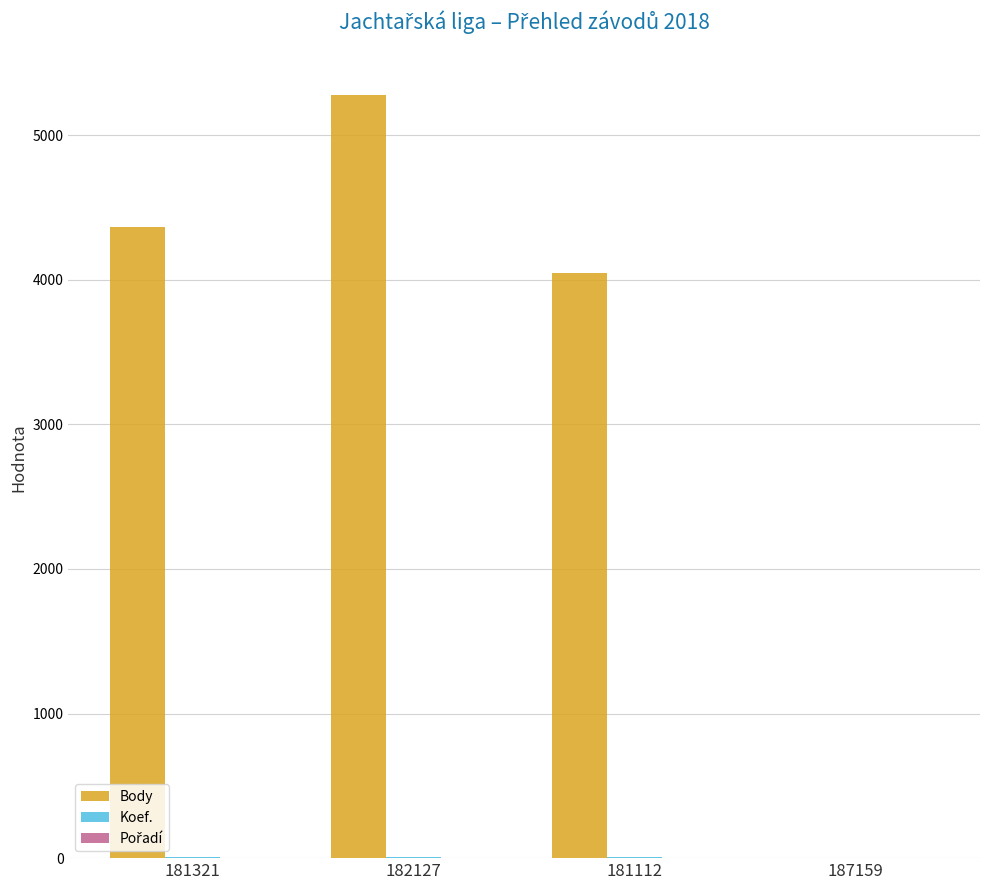

The Body series shows 3264 at 187159. True or false?

False